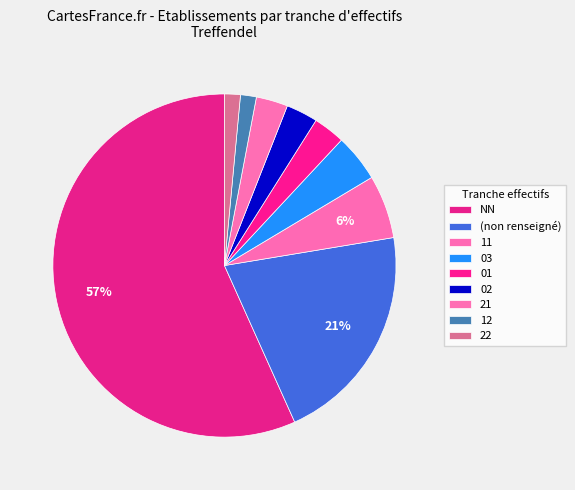

How many slices are in this pie chart?

9